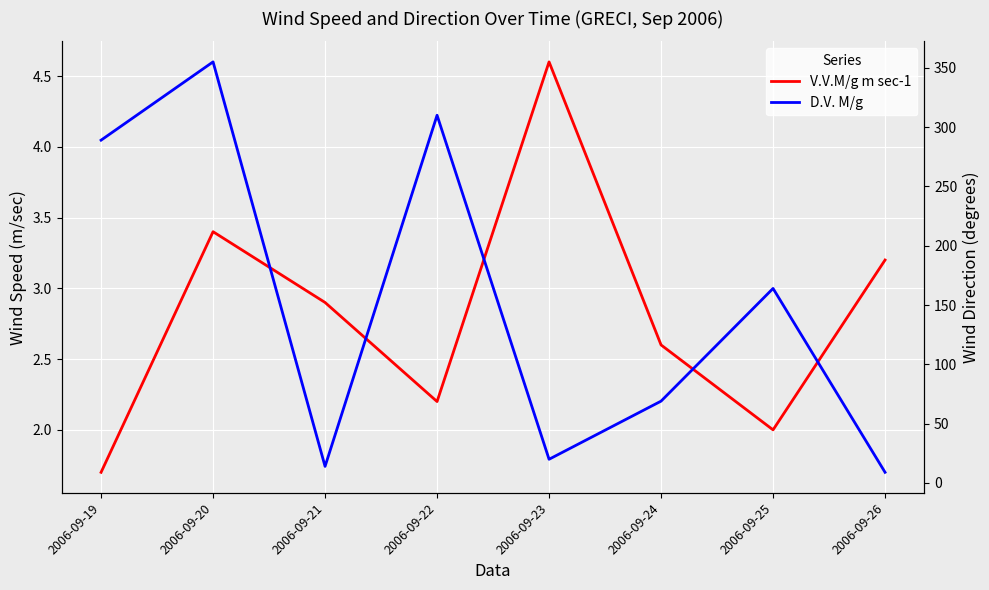

What is the minimum value shown in the chart?

1.7